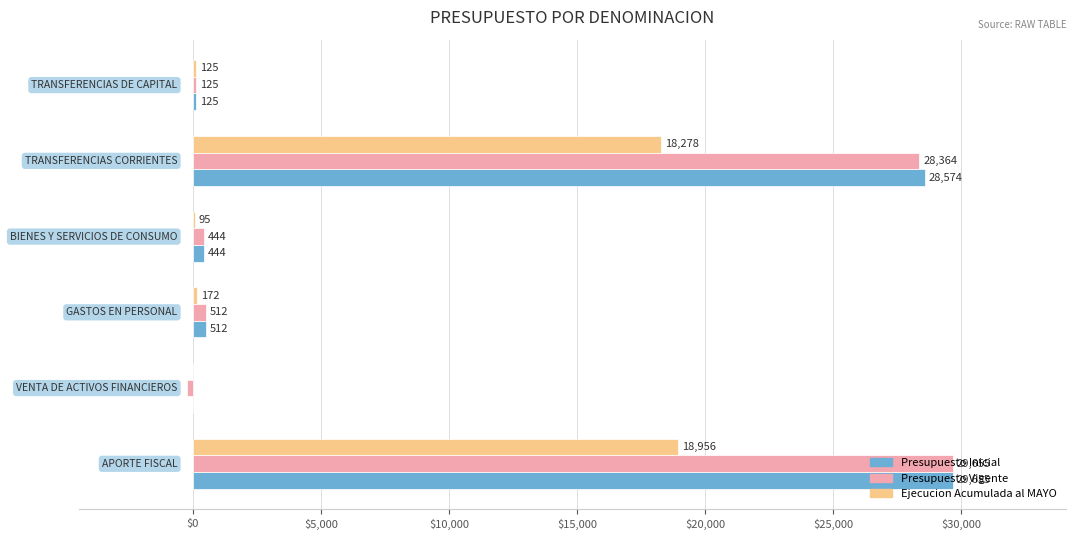

What is the greatest value displayed?

29655